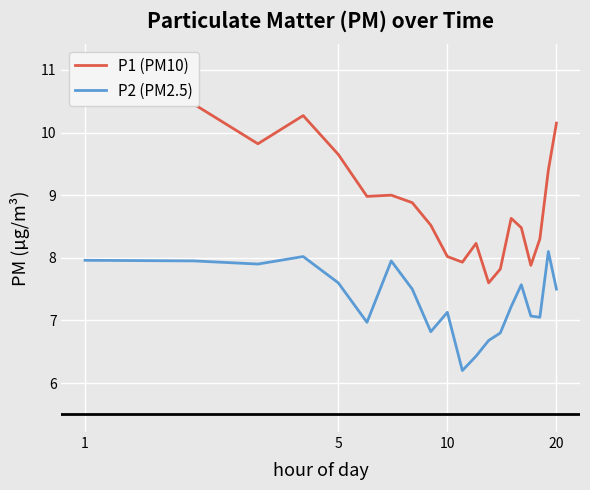

True or false: P2 (PM2.5) has a value of 12.4 at 6.

False